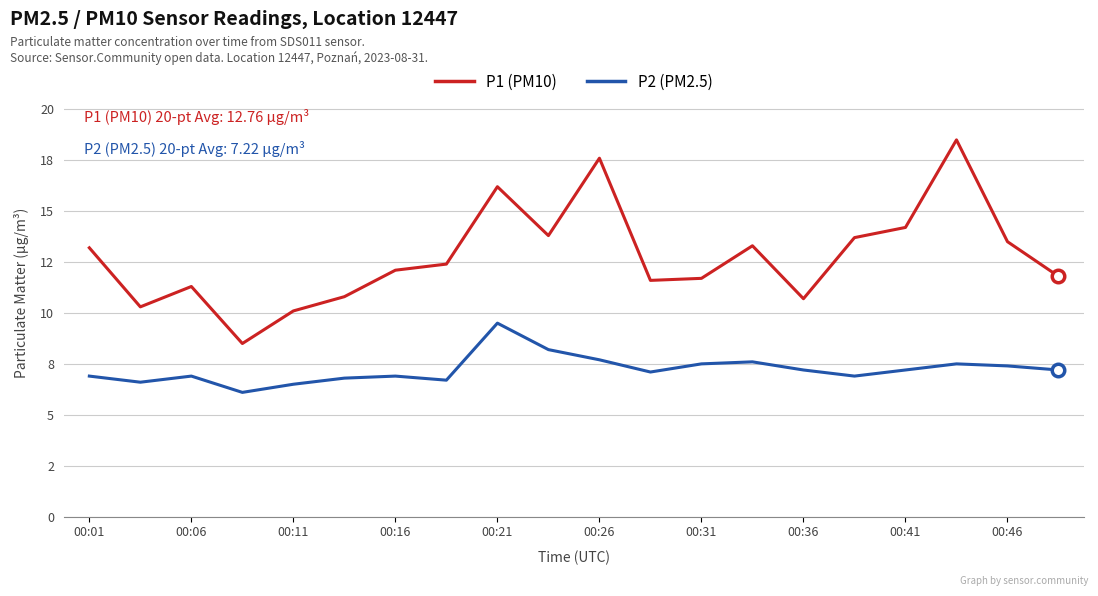

What are all the series names shown in the legend?

P1 (PM10), P2 (PM2.5)